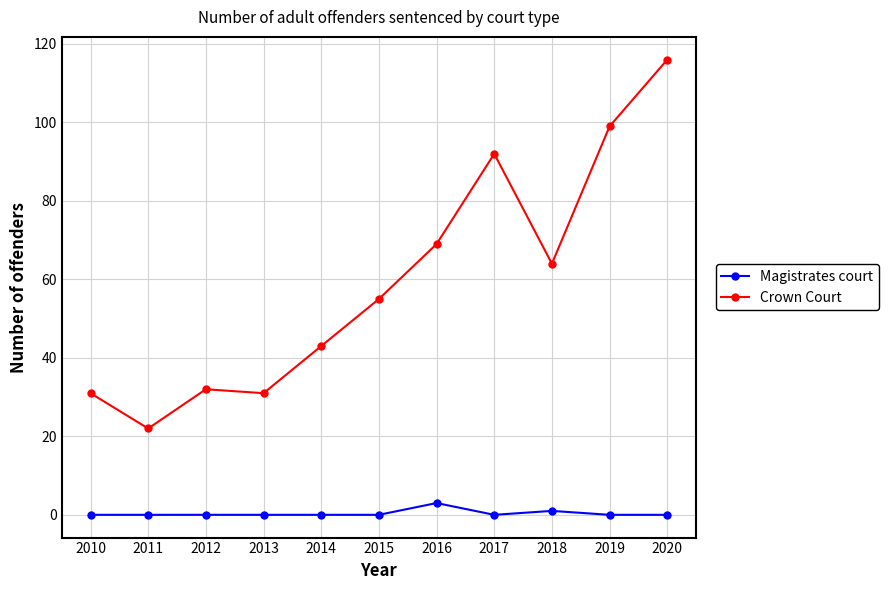

What is the sum of the Crown Court values at 2015 and 2012?

87